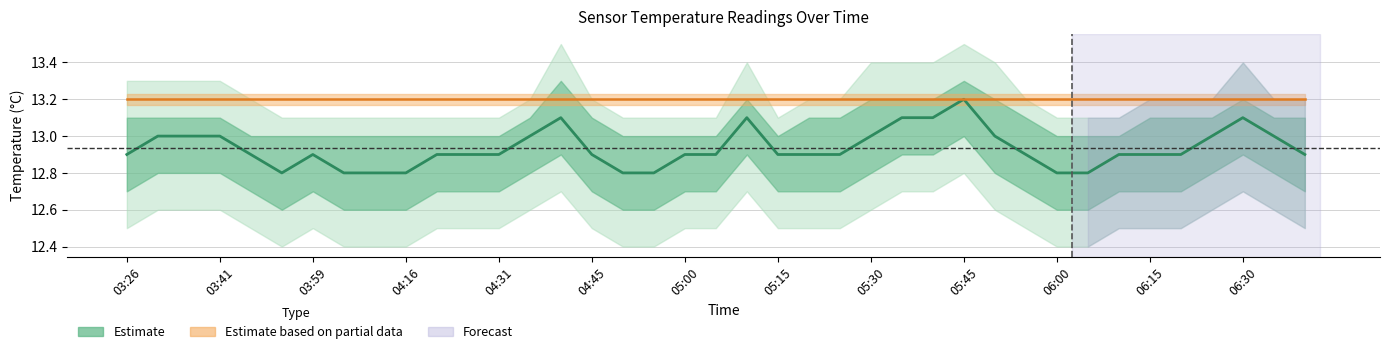

Is this an area chart (filled region under the line)?

No